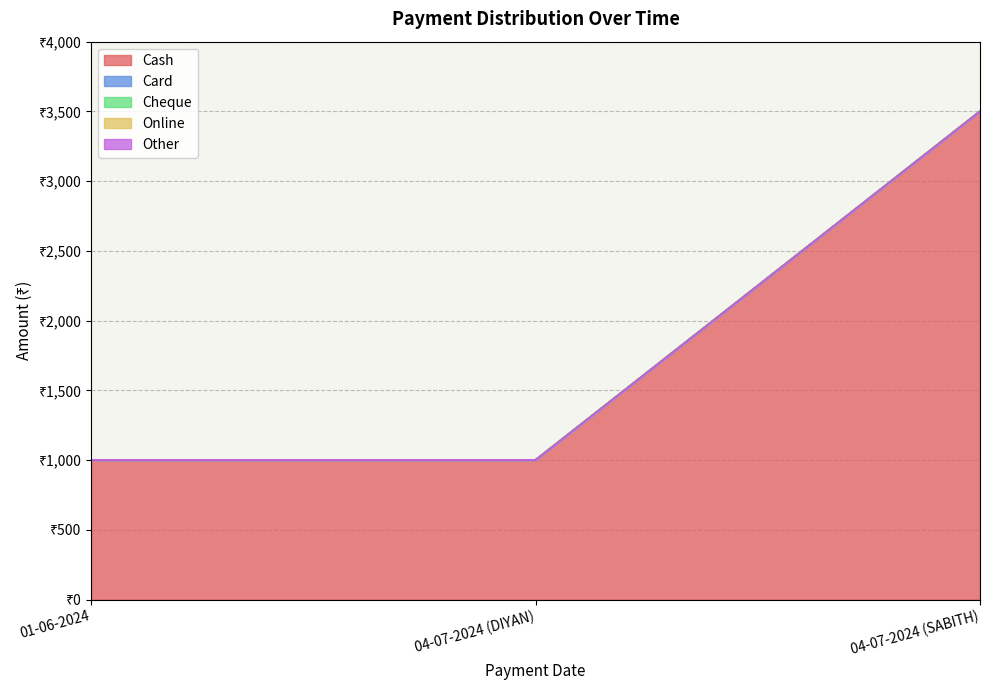

Is it true that Cash equals 1000 at 04-07-2024 (DIYAN)?

True